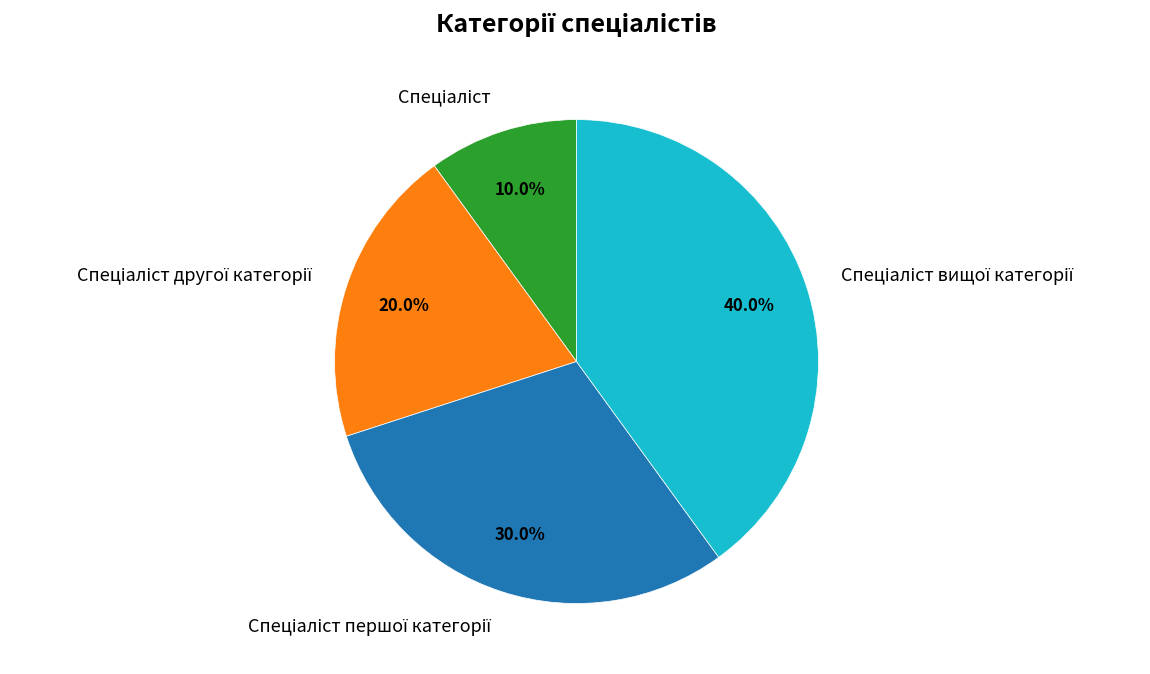

Is there any slice that represents more than half of the pie?

No